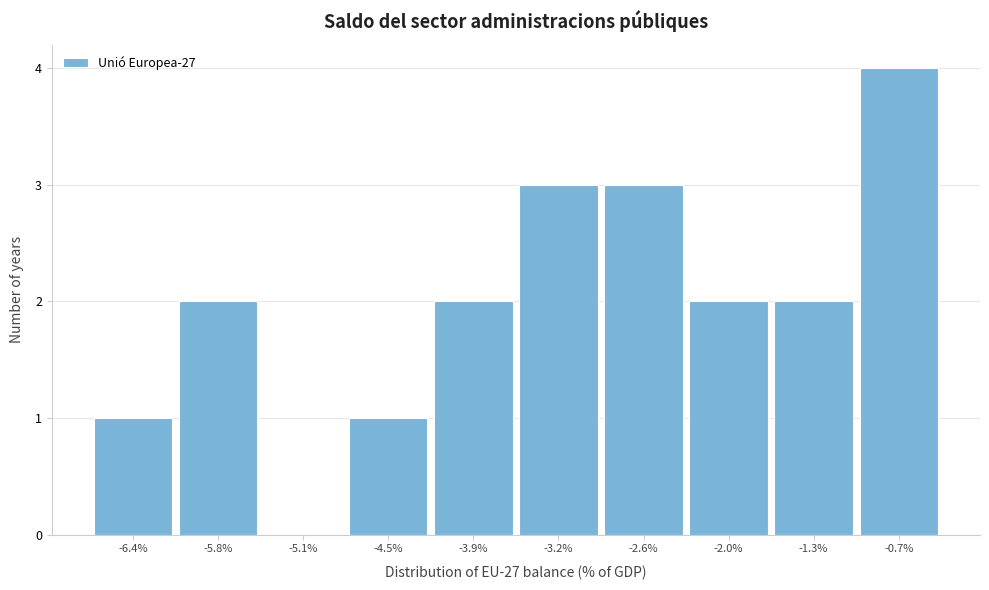

How tall is the bar that spans -2.29 to -1.66 on the x-axis? Neither the bar edges nor the heights are printed on the chart, so give them approximately, as read against the axes.

2